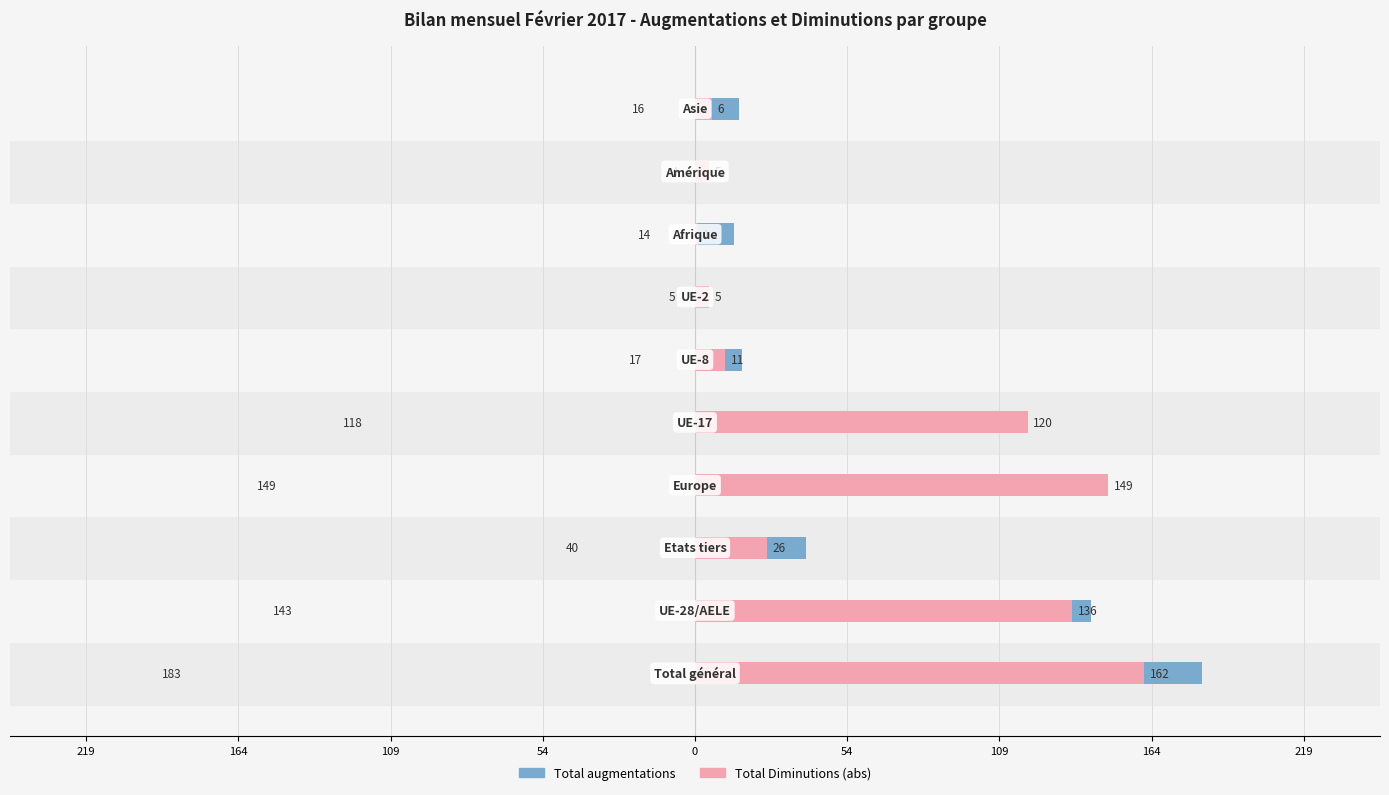

Is the value of Total augmentations at 0 greater than the value of Total Diminutions (abs) at 9?

Yes